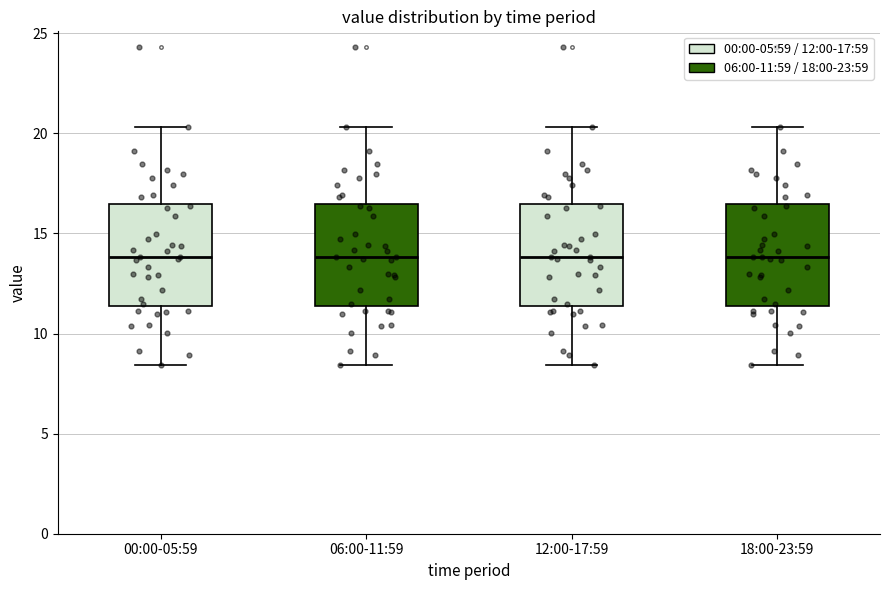

Where is the upper edge of the box for 18:00-23:59 on the y-axis? The values are not printed on the chart, so give them approximately, as read against the axis.

16.5